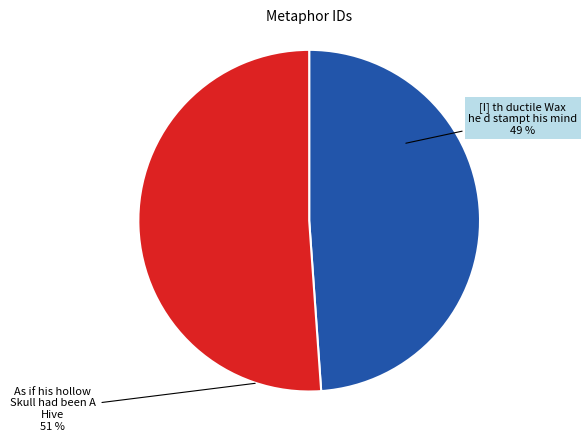

How many segments does this pie chart have?

2